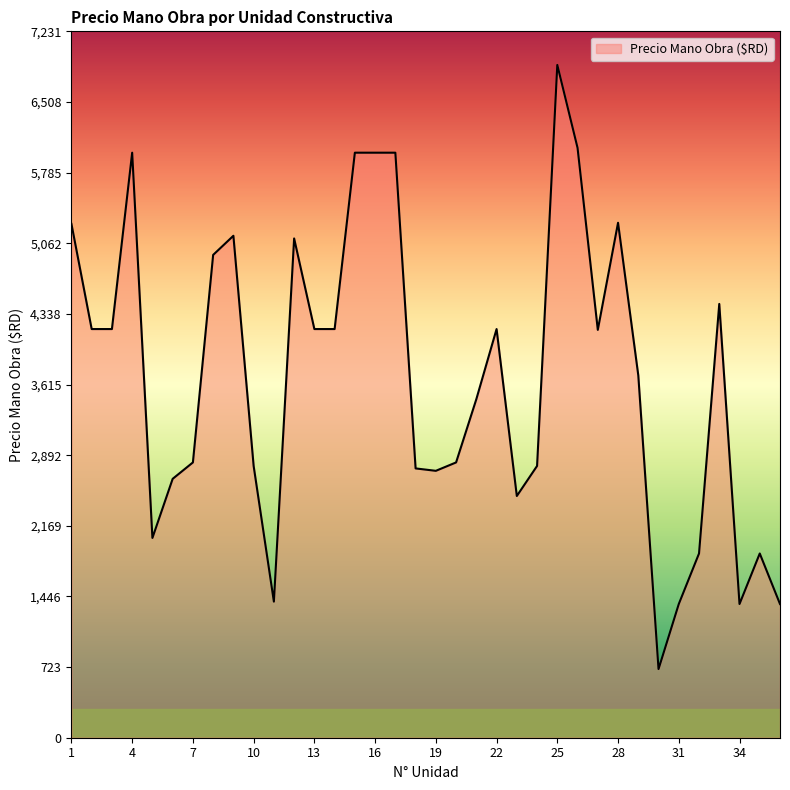

What is the minimum value shown in the chart?

702.8